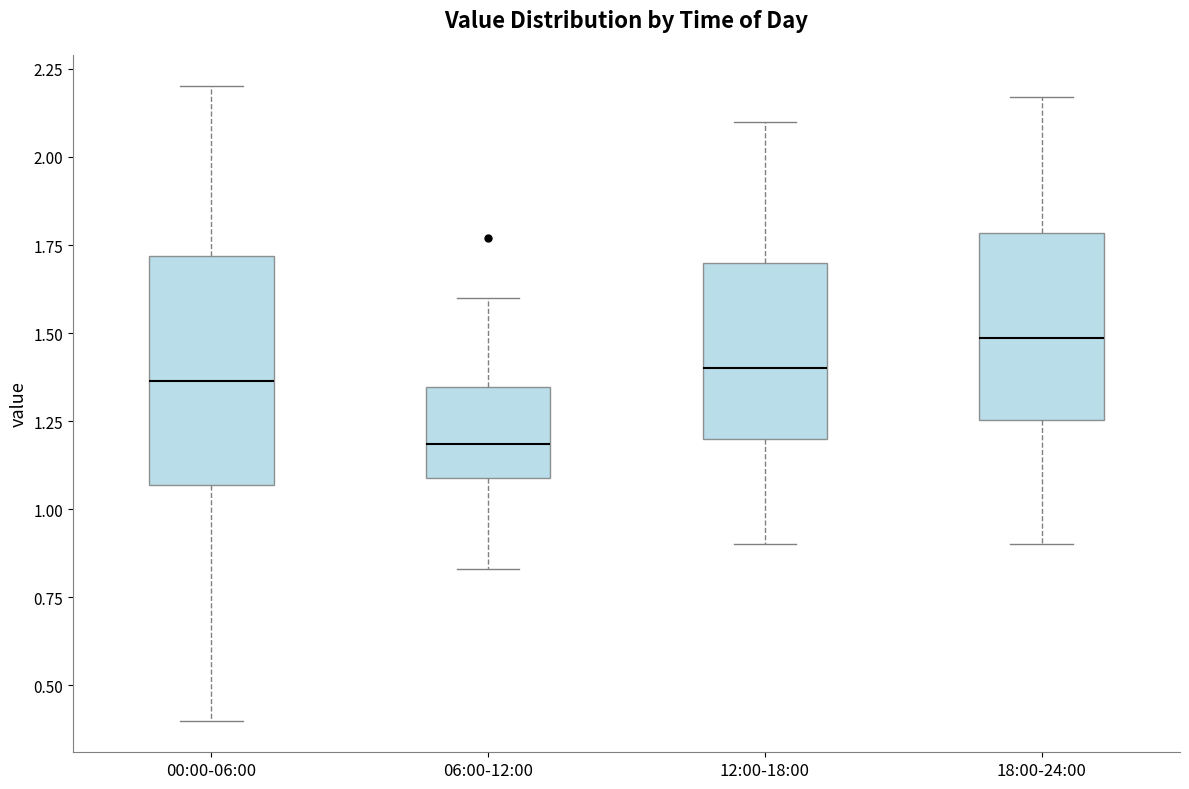

Reading left to right, read every box against the y-axis: the position of its median line, the range the box covers, and the ends of its whiskers. The values are not printed on the chart, so give them approximately, as read against the axis.

00:00-06:00: median 1.35, box 1.05 to 1.70, whiskers 0.40 to 2.20
06:00-12:00: median 1.20, box 1.10 to 1.35, whiskers 0.85 to 1.60
12:00-18:00: median 1.40, box 1.20 to 1.70, whiskers 0.90 to 2.10
18:00-24:00: median 1.50, box 1.25 to 1.80, whiskers 0.90 to 2.15